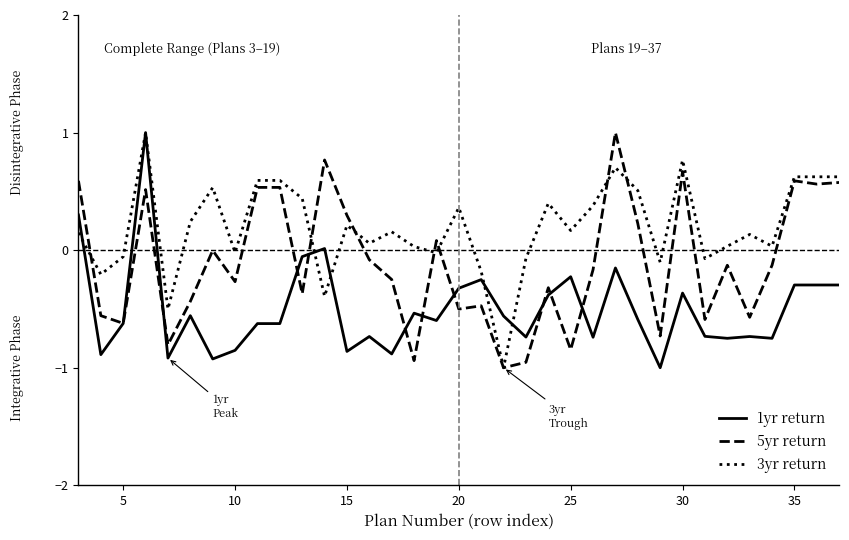

What is the highest value of the 1yr return series?

1.0